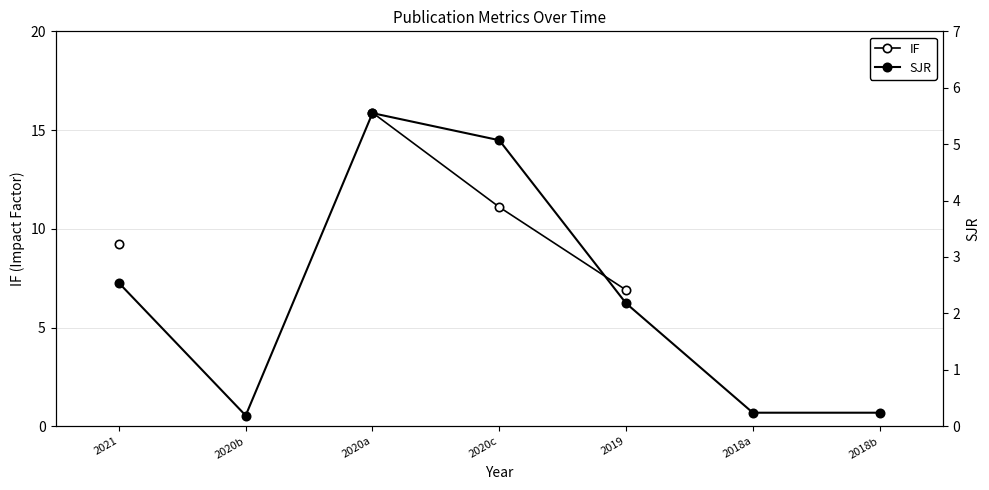

How many values in the IF series exceed 11?

2